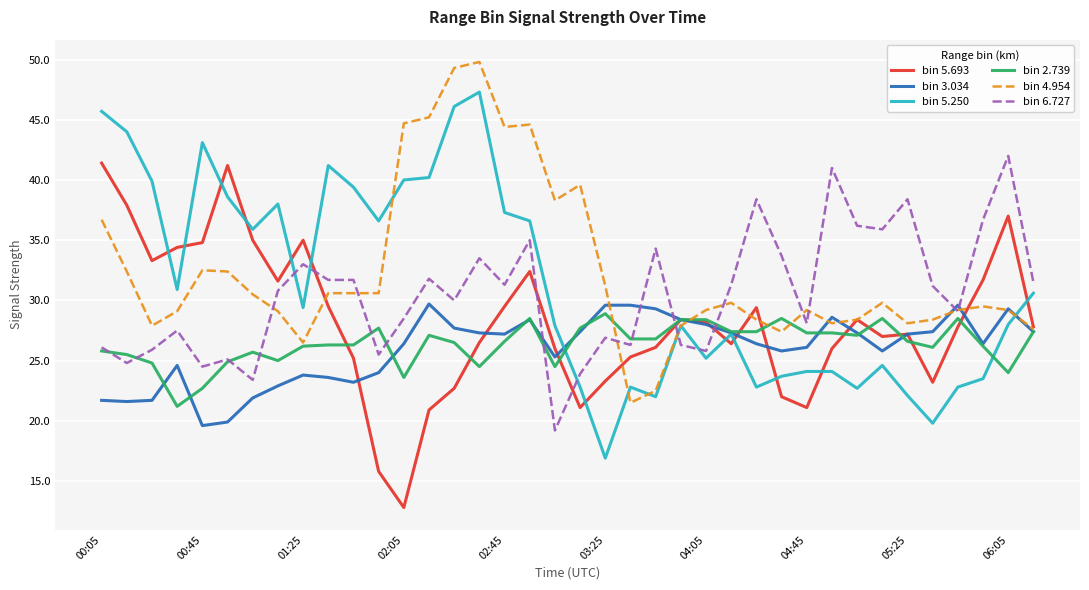

True or false: bin 6.727 and bin 3.034 cross at least once.

True